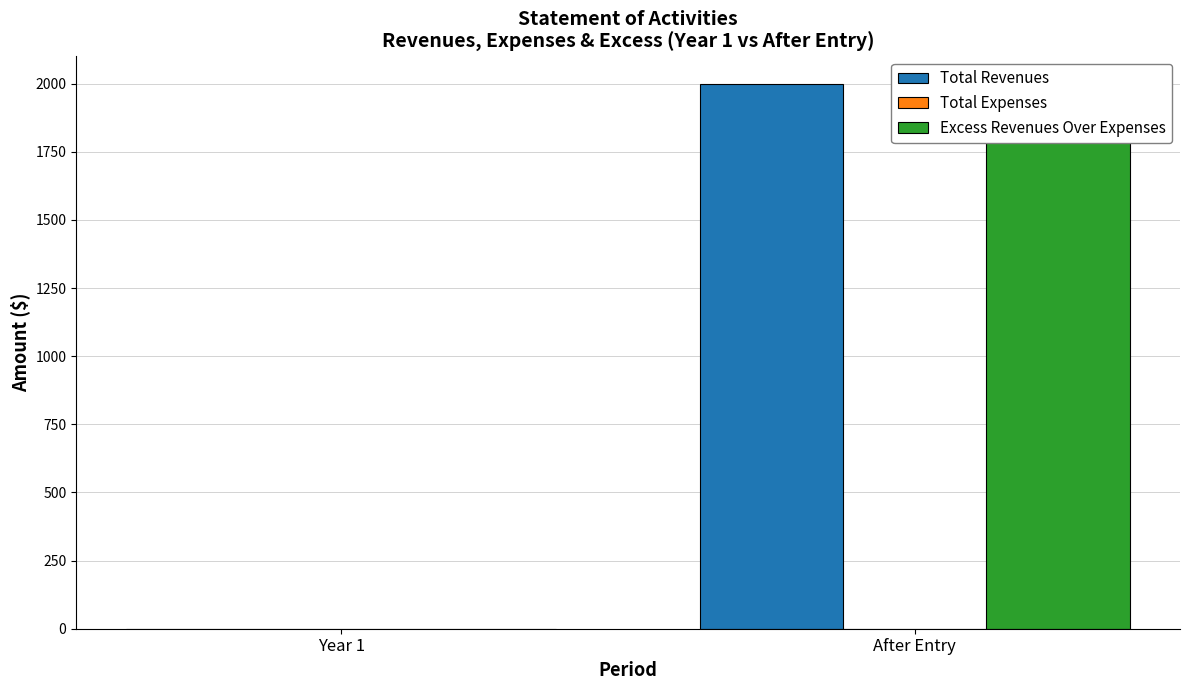

What is the difference between the Excess Revenues Over Expenses values at After Entry and Year 1?

2000